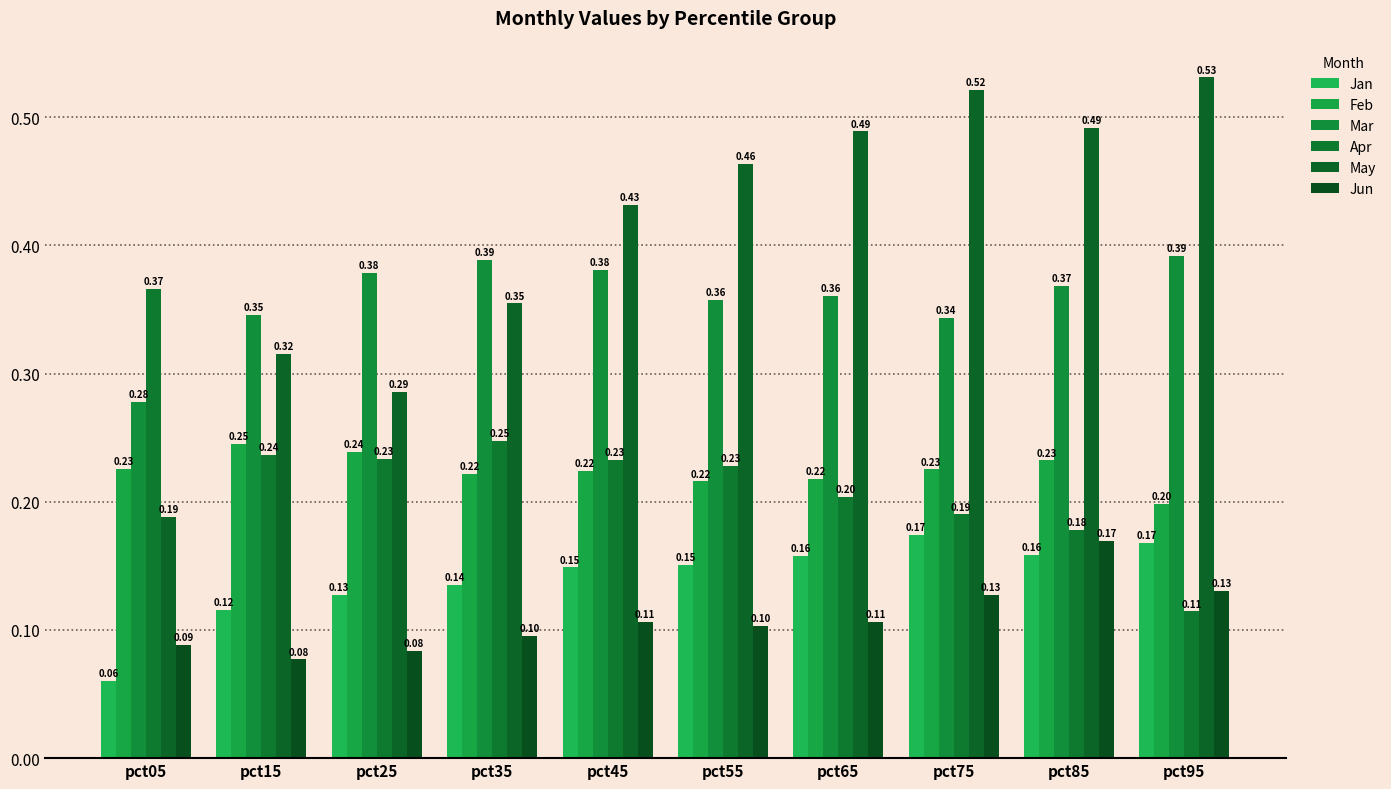

Which category has the highest value in the Feb series?

pct15